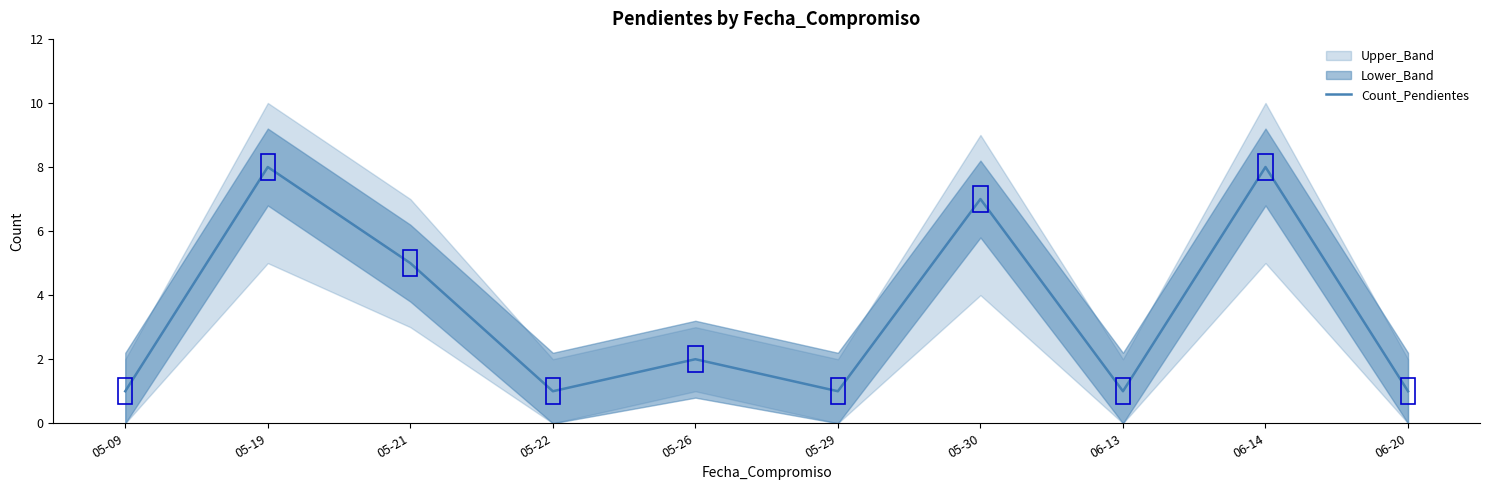

Is it true that the value at 06-20 is 2?

False